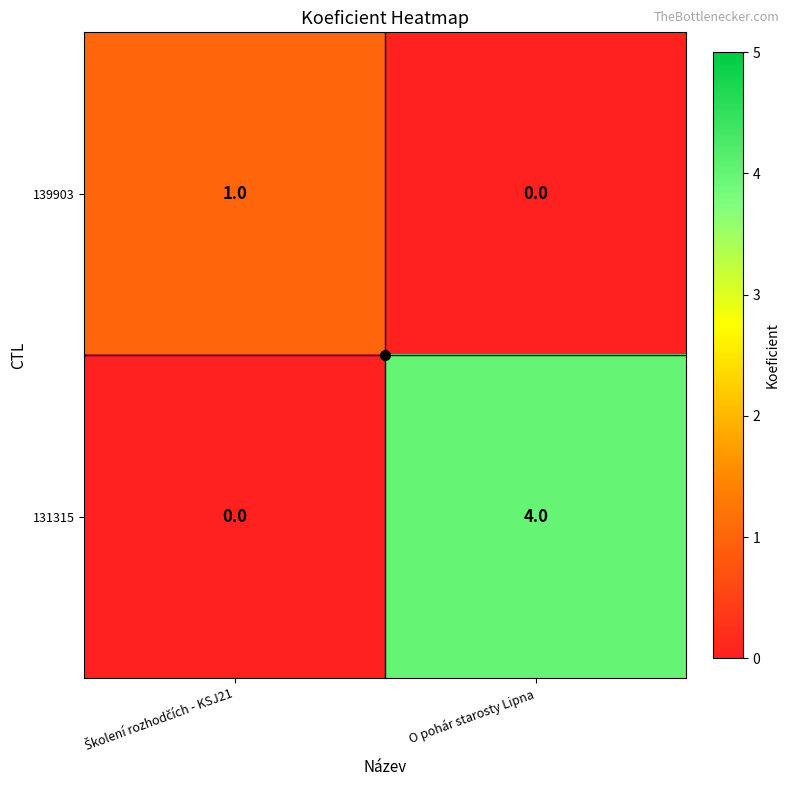

What is the total value across all series at O pohár starosty Lipna?

4